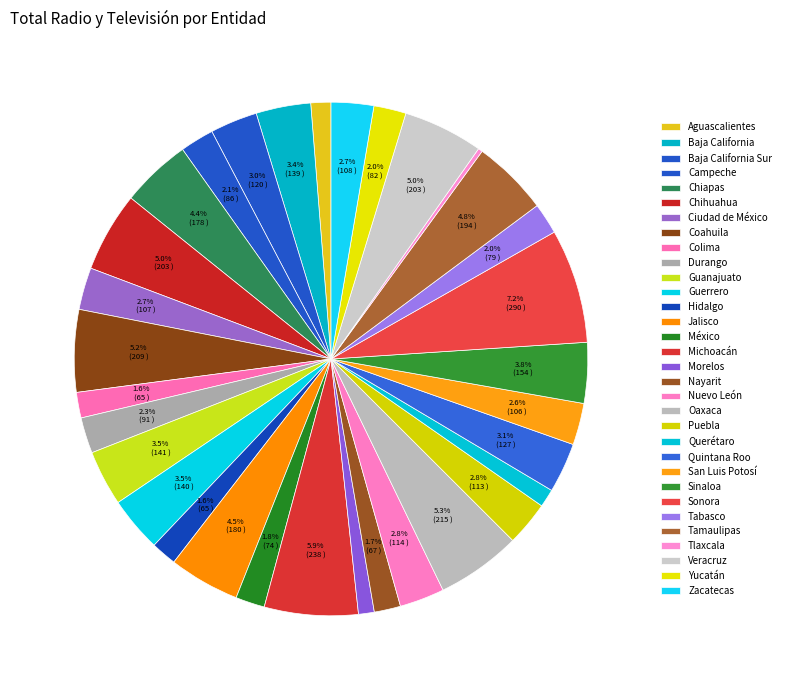

Approximately how many times larger is the value at Quintana Roo compared to Chihuahua?

0.6